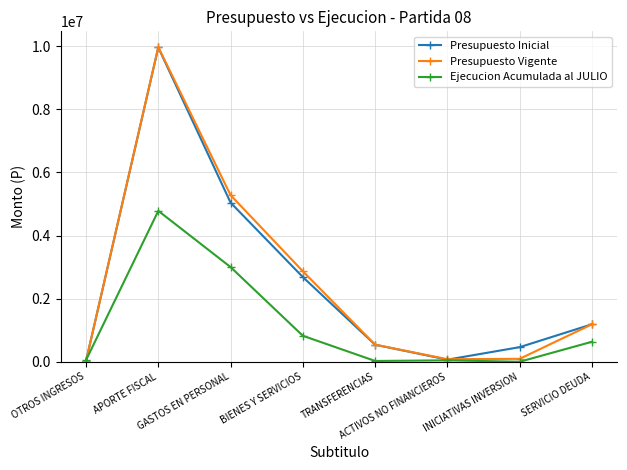

What is the difference between the Ejecucion Acumulada al JULIO values at BIENES Y SERVICIOS and SERVICIO DEUDA?

189757